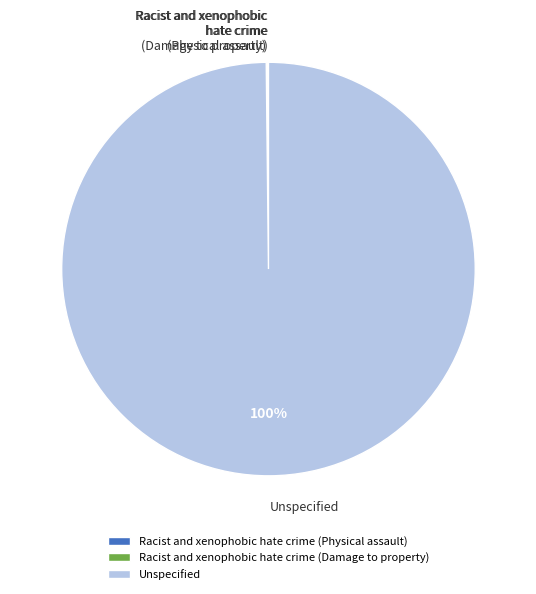

Does Unspecified account for over 50% of the chart?

Yes